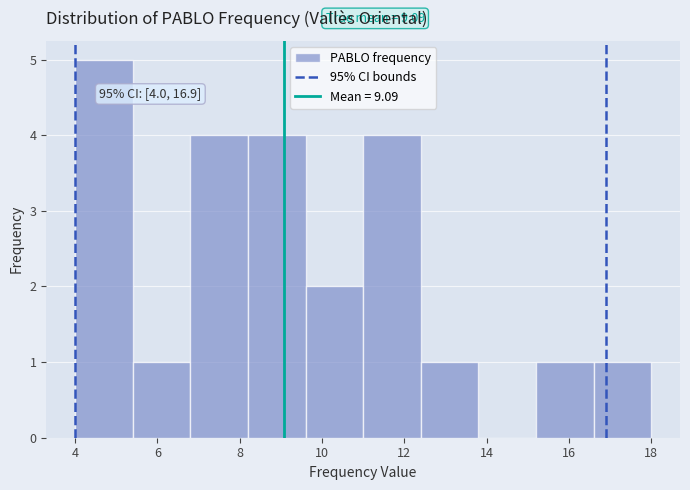

Over which range of the x-axis is the bar tallest?

4.0 to 5.4